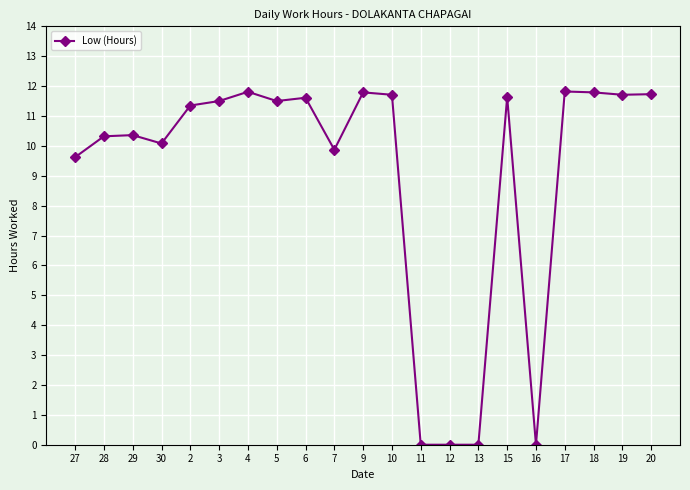

Approximately how many times larger is the value at 19 compared to 7?

1.2